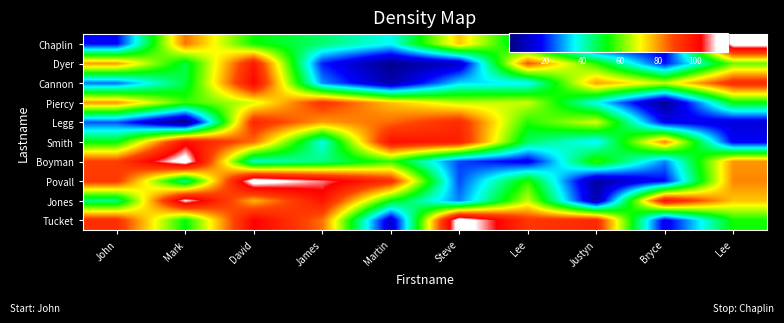

Reading right to left, what are all the values shown in this chart?

Tucket: Lee=54.0	Bryce=15.4	Justyn=94.3	Lee=91.3	Steve=117.1	Martin=11.3	James=83.7	David=103.0	Mark=52.7	John=92.9
Jones: Lee=75.8	Bryce=99.3	Justyn=7.7	Lee=66.6	Steve=27.3	Martin=53.2	James=98.7	David=77.3	Mark=111.2	John=44.5
Povall: Lee=82.0	Bryce=18.5	Justyn=5.3	Lee=56.0	Steve=23.4	Martin=93.4	James=107.2	David=116.5	Mark=42.5	John=91.0
Boyman: Lee=80.4	Bryce=27.2	Justyn=57.1	Lee=15.6	Steve=22.7	Martin=56.3	James=44.5	David=39.1	Mark=116.1	John=89.4
Smith: Lee=16.8	Bryce=81.9	Justyn=34.6	Lee=46.5	Steve=96.6	Martin=99.9	James=37.5	David=84.0	Mark=99.9	John=52.5
Legg: Lee=13.7	Bryce=16.8	Justyn=68.2	Lee=55.1	Steve=93.7	Martin=84.6	James=79.8	David=94.4	Mark=0.9	John=24.0
Piercy: Lee=52.4	Bryce=3.7	Justyn=36.5	Lee=67.1	Steve=66.4	Martin=76.2	James=91.8	David=67.8	Mark=56.5	John=80.2
Cannon: Lee=94.1	Bryce=66.8	Justyn=79.4	Lee=35.2	Steve=33.8	Martin=7.0	James=28.1	David=102.4	Mark=49.0	John=25.8
Dyer: Lee=60.1	Bryce=19.4	Justyn=55.4	Lee=86.7	Steve=10.8	Martin=2.7	James=20.0	David=97.7	Mark=48.8	John=79.7
Chaplin: Lee=115.4	Bryce=14.2	Justyn=10.5	Lee=43.4	Steve=75.6	Martin=36.2	James=45.7	David=53.5	Mark=83.6	John=18.3